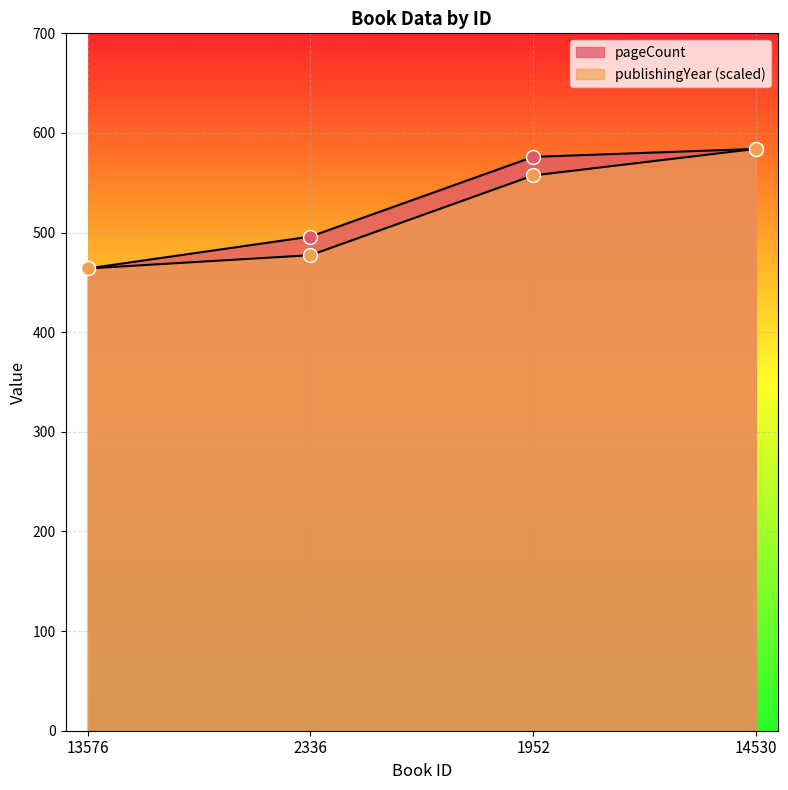

Is it true that publishingYear equals 464.0 at 13576?

True